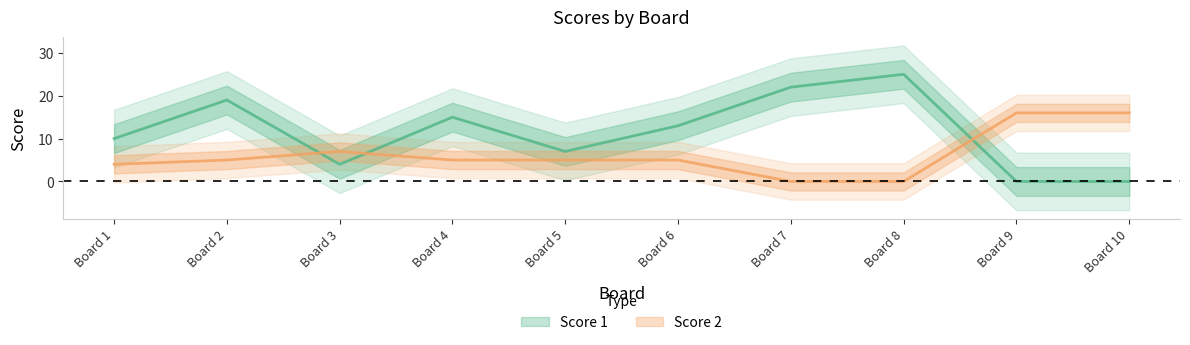

Which series has the largest total across all categories?

Score 1